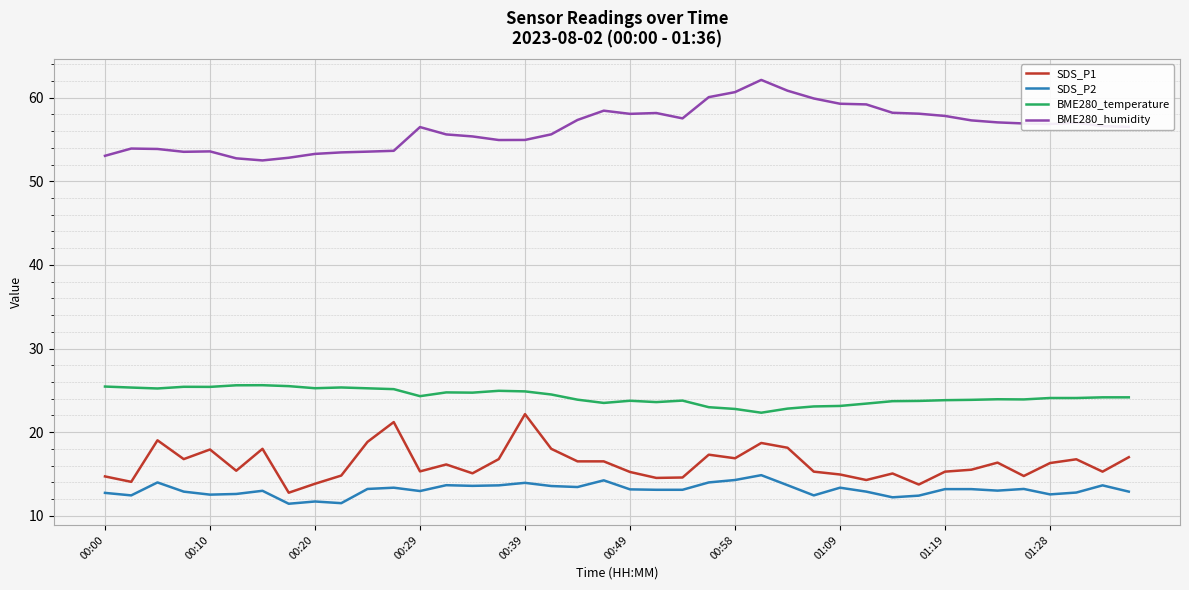

At how many categories does at least one series exceed 23?

40